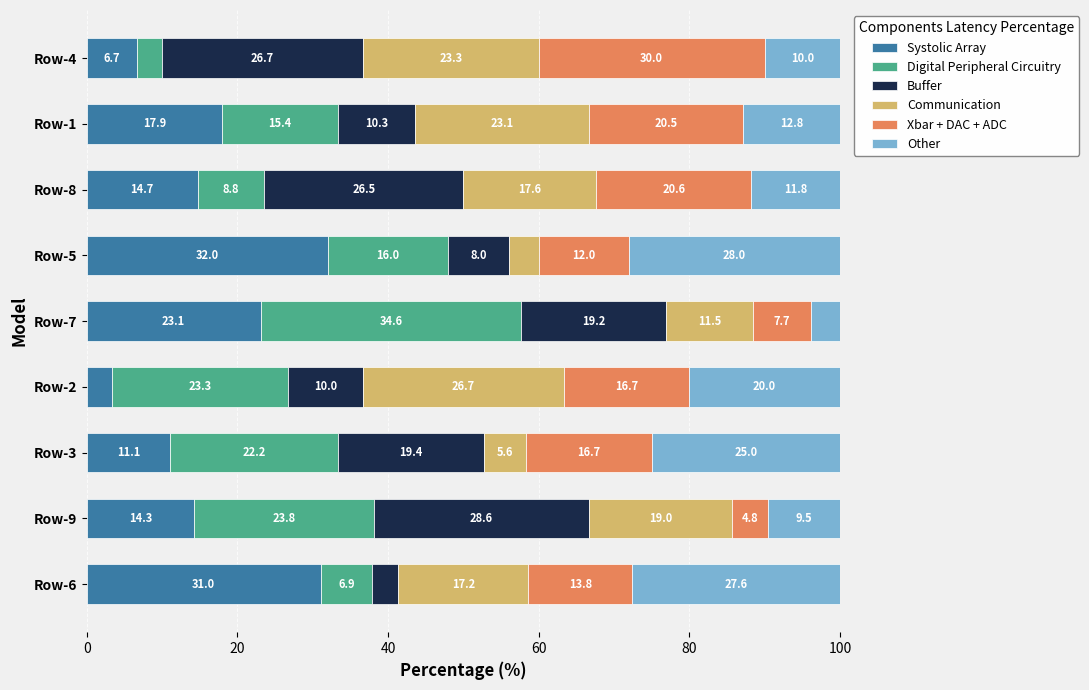

What is the difference between the maximum and minimum values in the Systolic Array series?

28.7